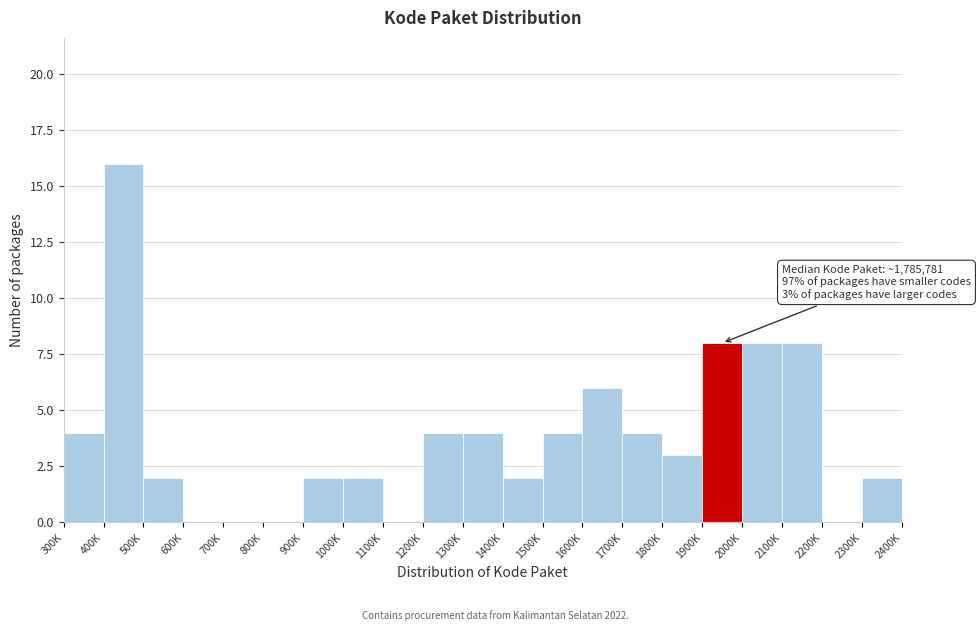

Reading left to right, what are all the values shown in this chart?

300K=4	400K=16	500K=2	600K=0	700K=0	800K=0	900K=2	1000K=2	1100K=0	1200K=4	1300K=4	1400K=2	1500K=4	1600K=6	1700K=4	1800K=3	1900K=8	2000K=8	2100K=8	2200K=0	2300K=2